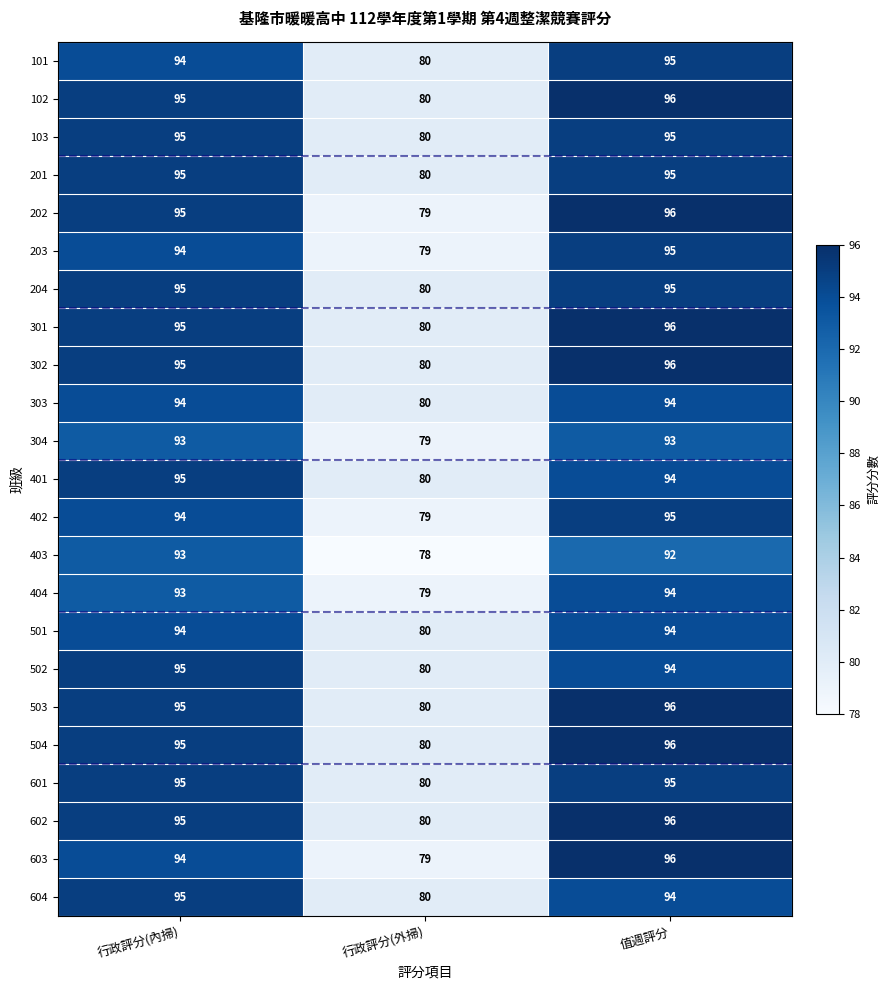

Is it true that 301 equals 80 at 行政評分(外掃)?

True